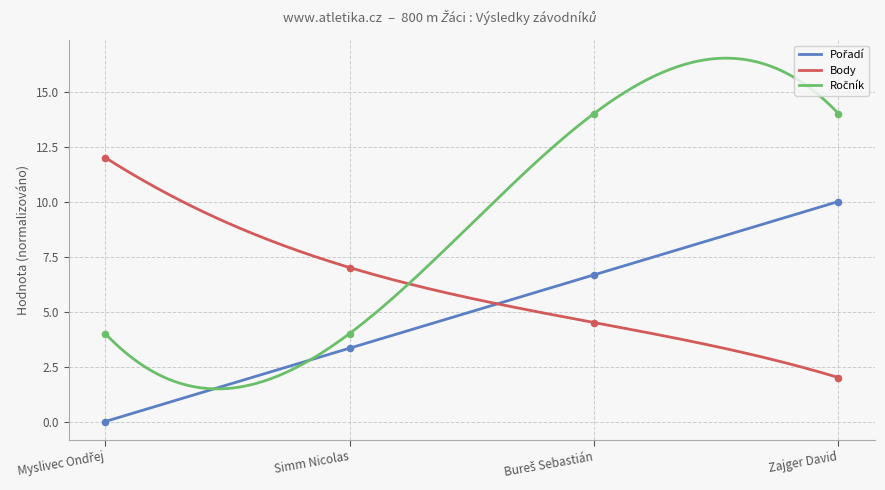

Which series has the largest total across all categories?

Ročník